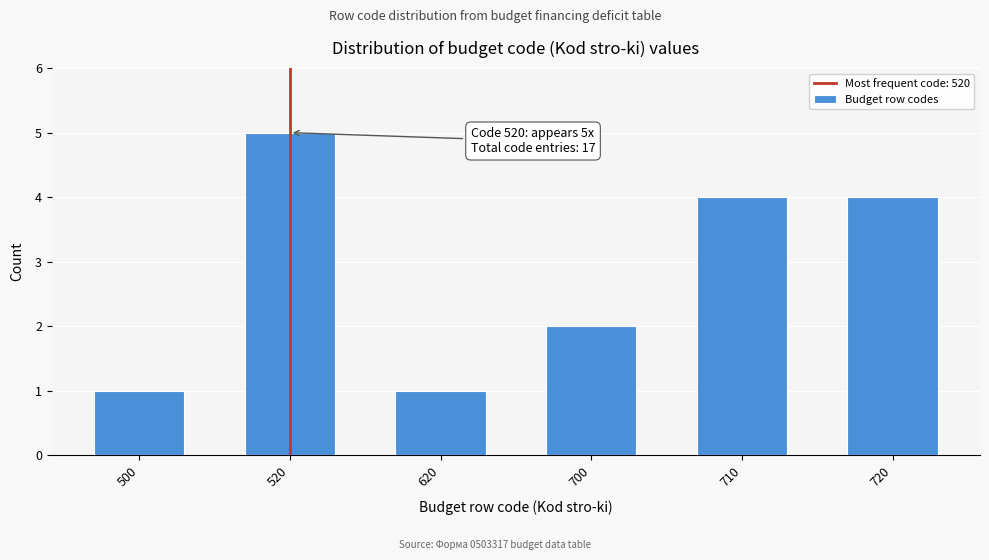

Reading right to left, list all the values displayed in this chart.

4	4	2	1	5	1